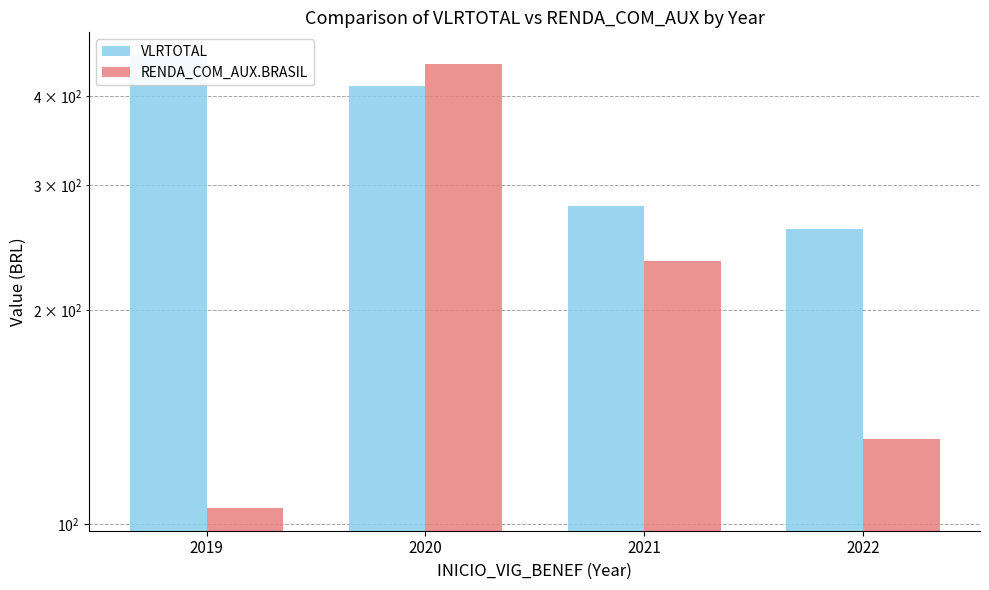

What is the average value of the RENDA_COM_AUX.BRASIL series?

229.0